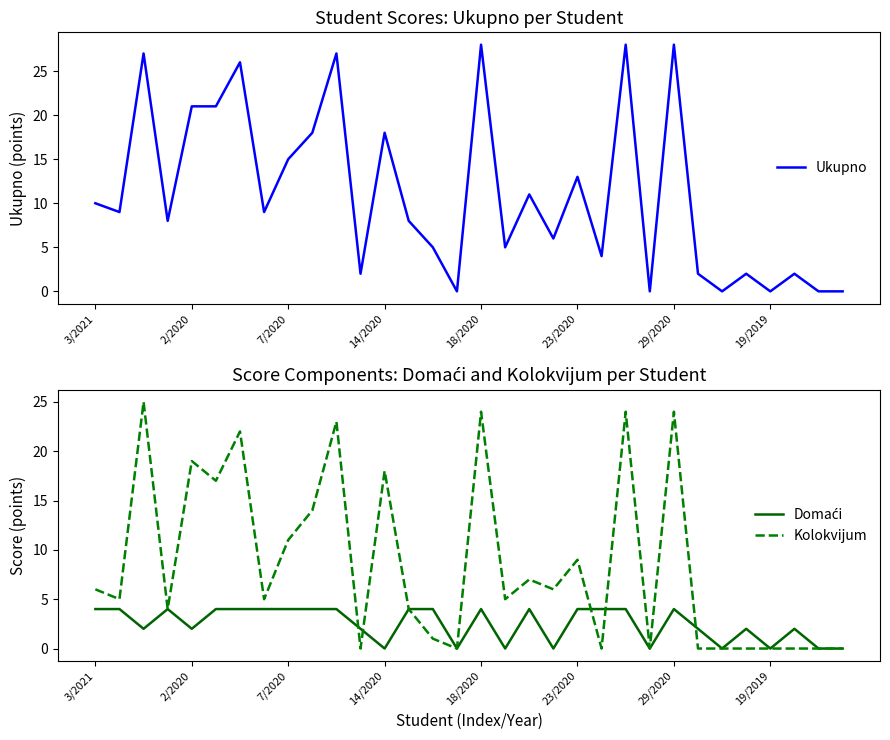

Is it true that Kolokvijum equals 6 at 2/2020?

False